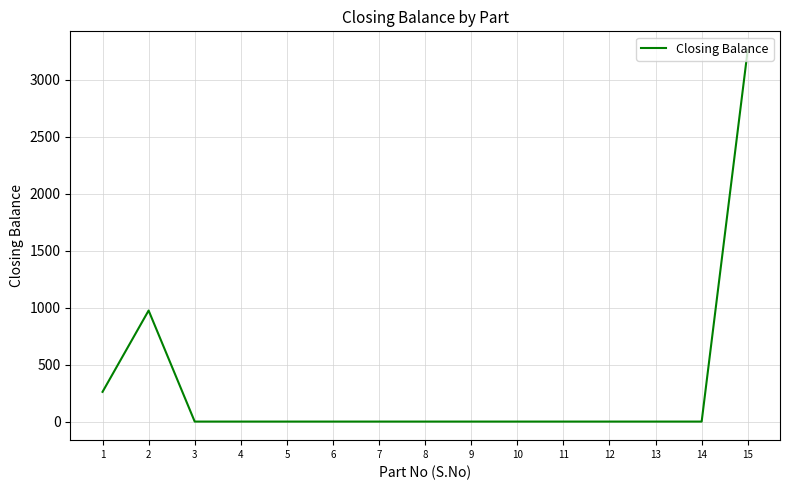

Does the chart have visible grid lines?

Yes